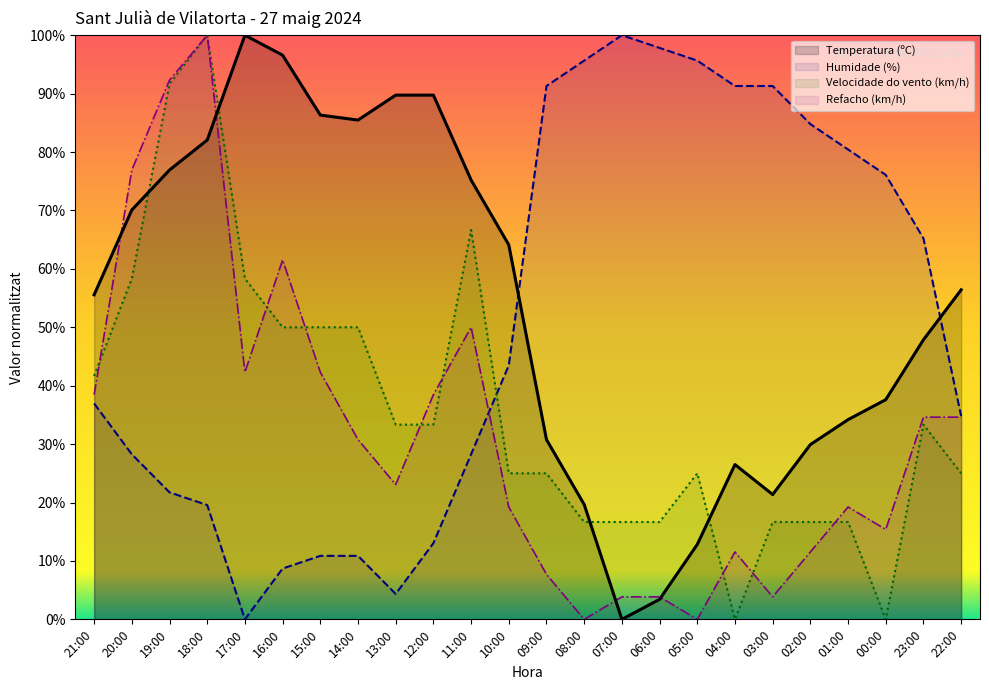

True or false: Velocidade do vento (km/h) has more than 1 points higher than both neighbors.

True